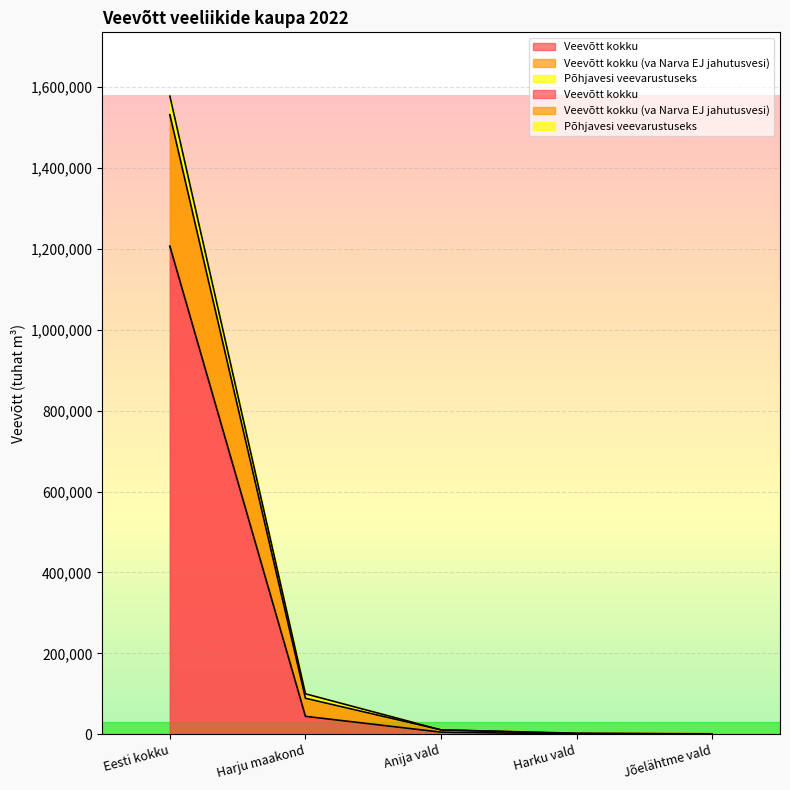

List the series in order of their peak value, highest first.

Veevõtt kokku (va Narva EJ jahutusvesi), Põhjavesi veevarustuseks, Veevõtt kokku